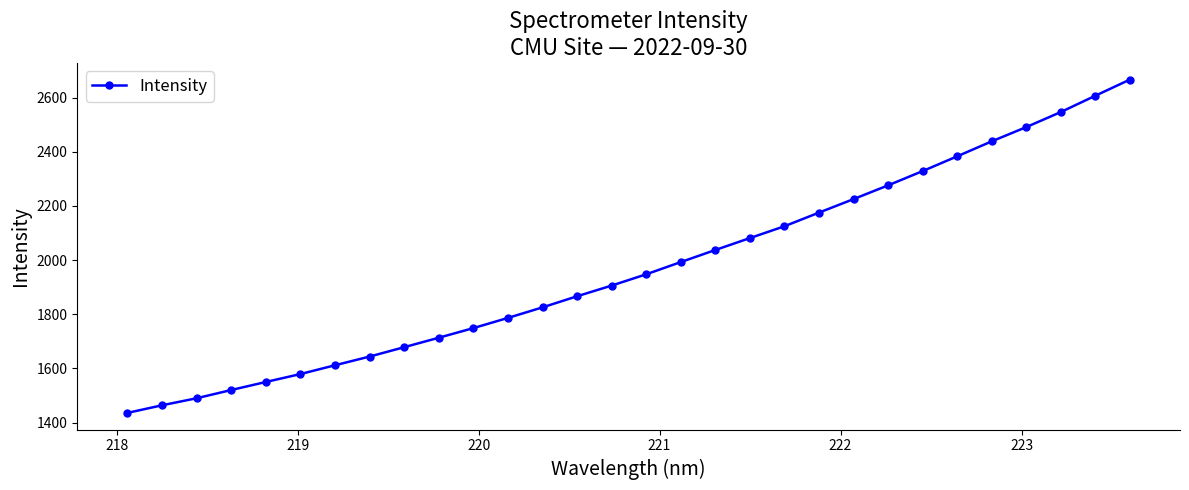

What is the maximum value shown in the chart?

2666.7